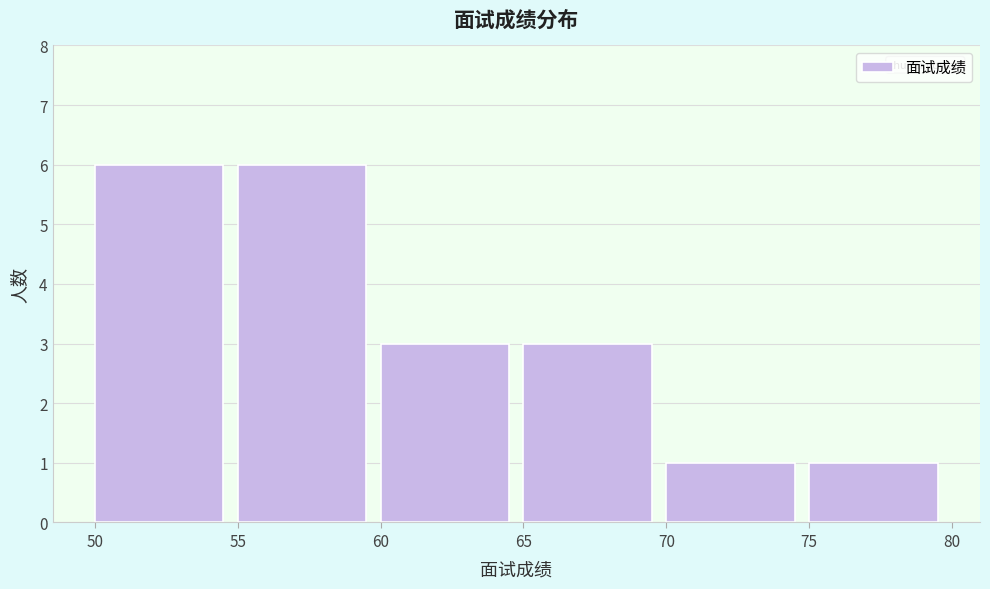

Reading left to right, transcribe this chart: for each bar, give the range it covers on the x-axis and its height. The values are not printed on the chart, so give them approximately, as read against the axis.

50 to 55: 6
55 to 60: 6
60 to 65: 3
65 to 70: 3
70 to 75: 1
75 to 80: 1